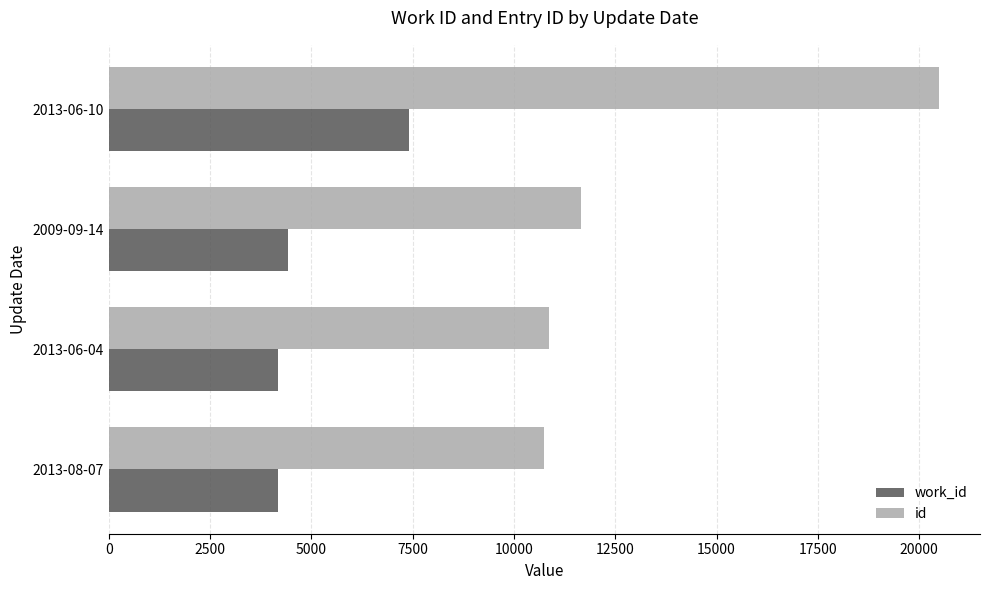

At which category is the sum across all series the highest?

2013-06-10